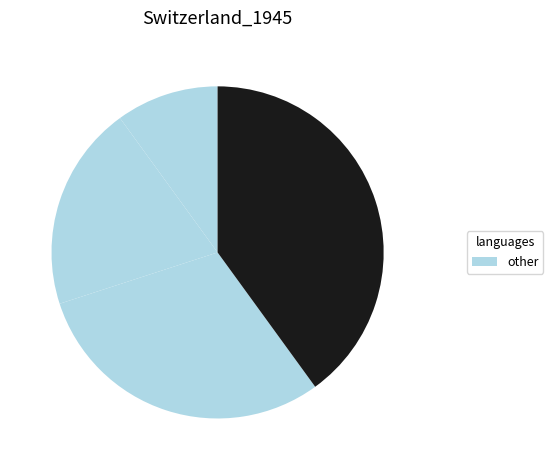

Is there a majority slice in this chart?

No